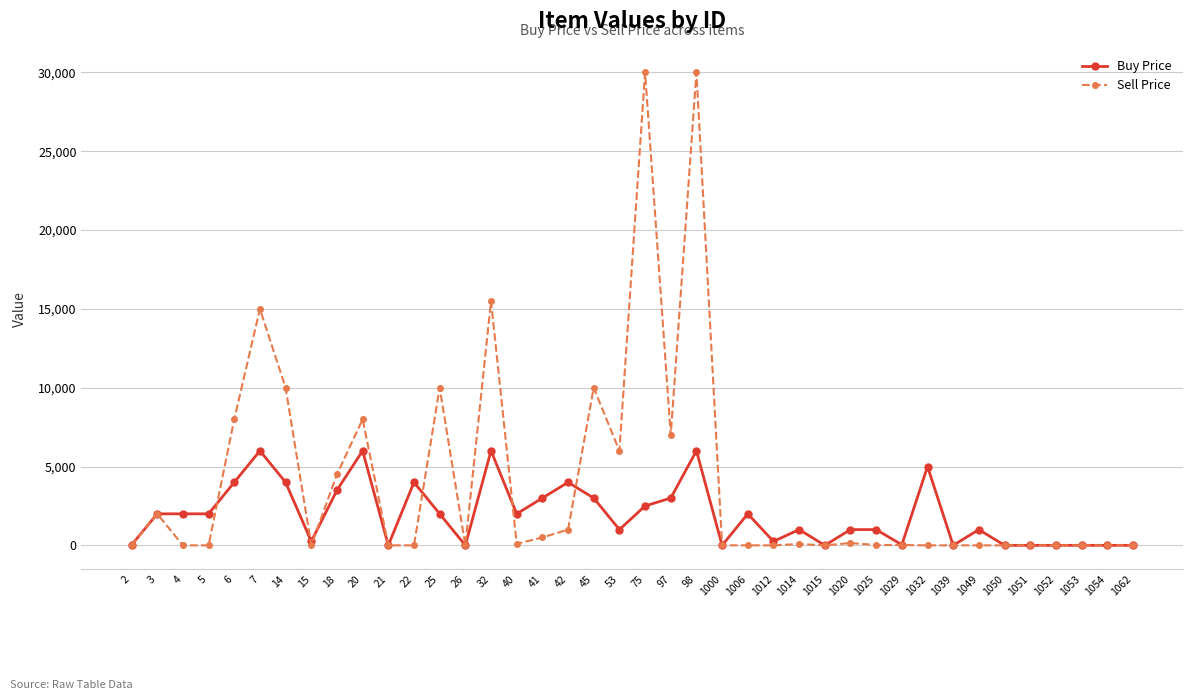

List the series in order of their overall mean, highest first.

Sell Price, Buy Price